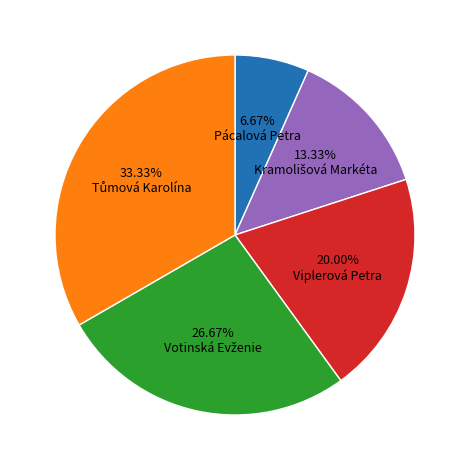

Which has a higher value, Pácalová Petra or Viplerová Petra?

Viplerová Petra